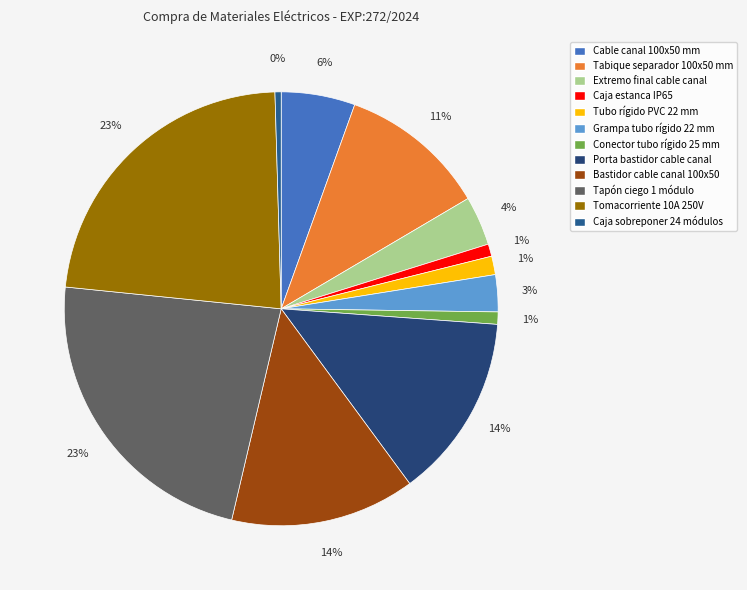

Does Porta bastidor cable canal account for over 50% of the chart?

No